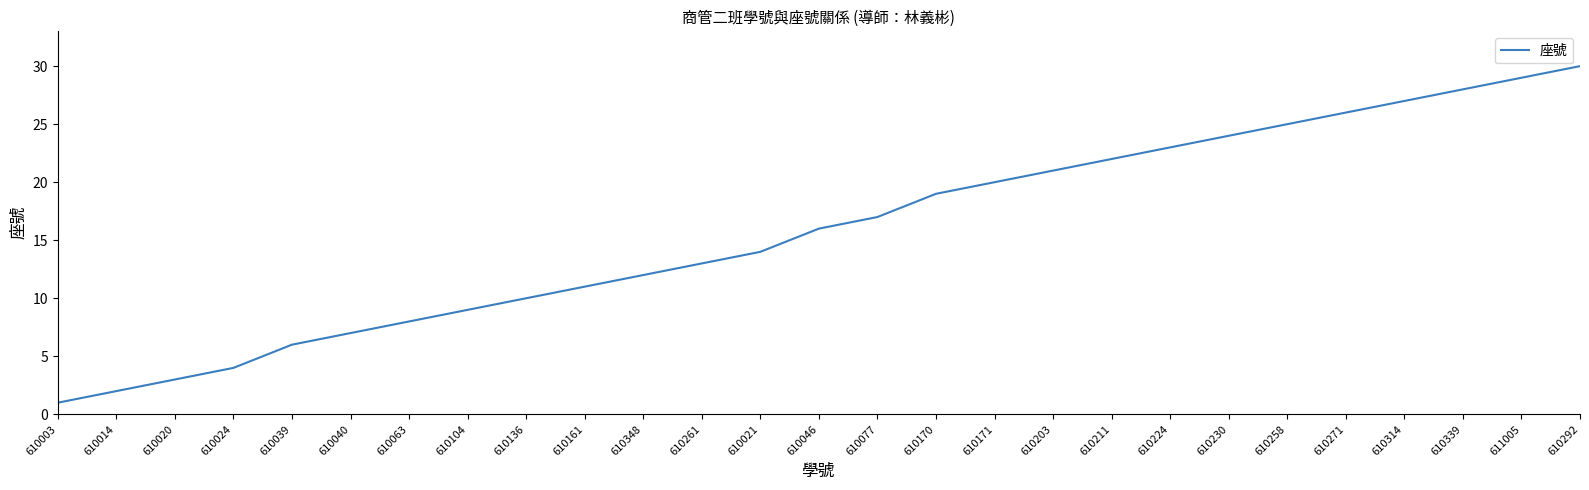

What is the sum of the values at 610292 and 610136?

40